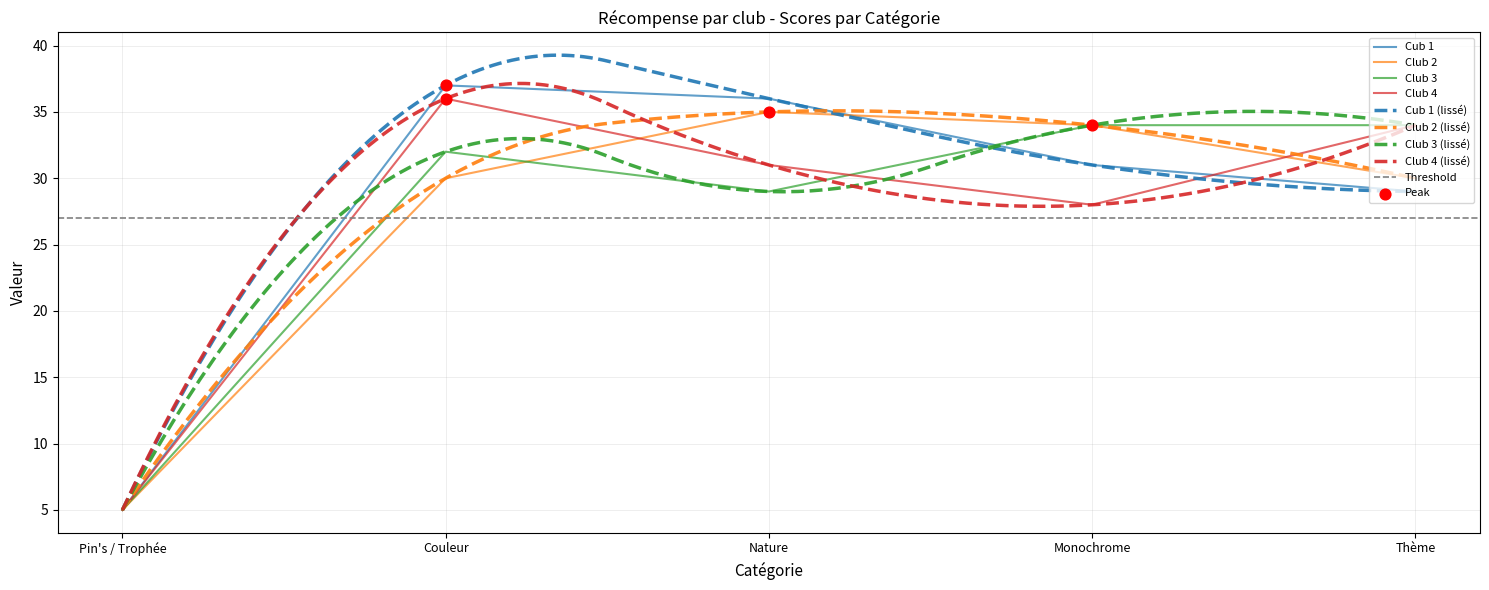

The value of Club 4 at Monochrome is 9. True or false?

False